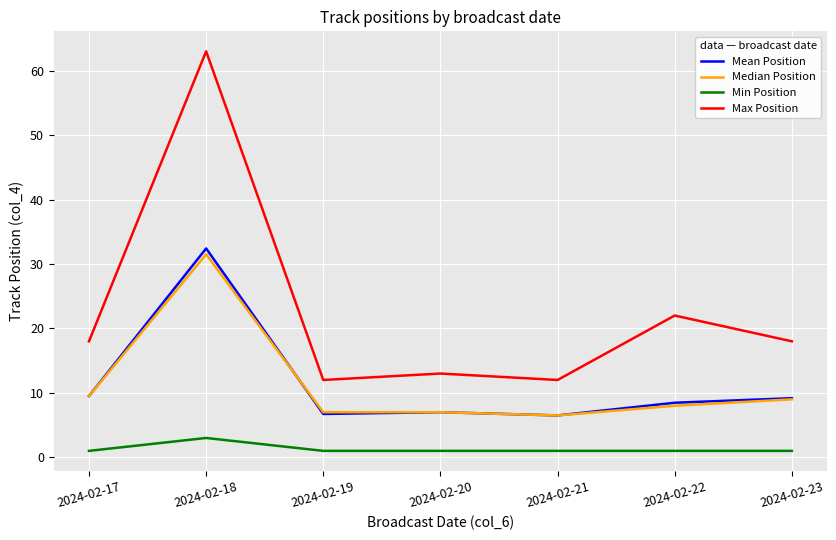

What is the smallest value displayed?

1.0